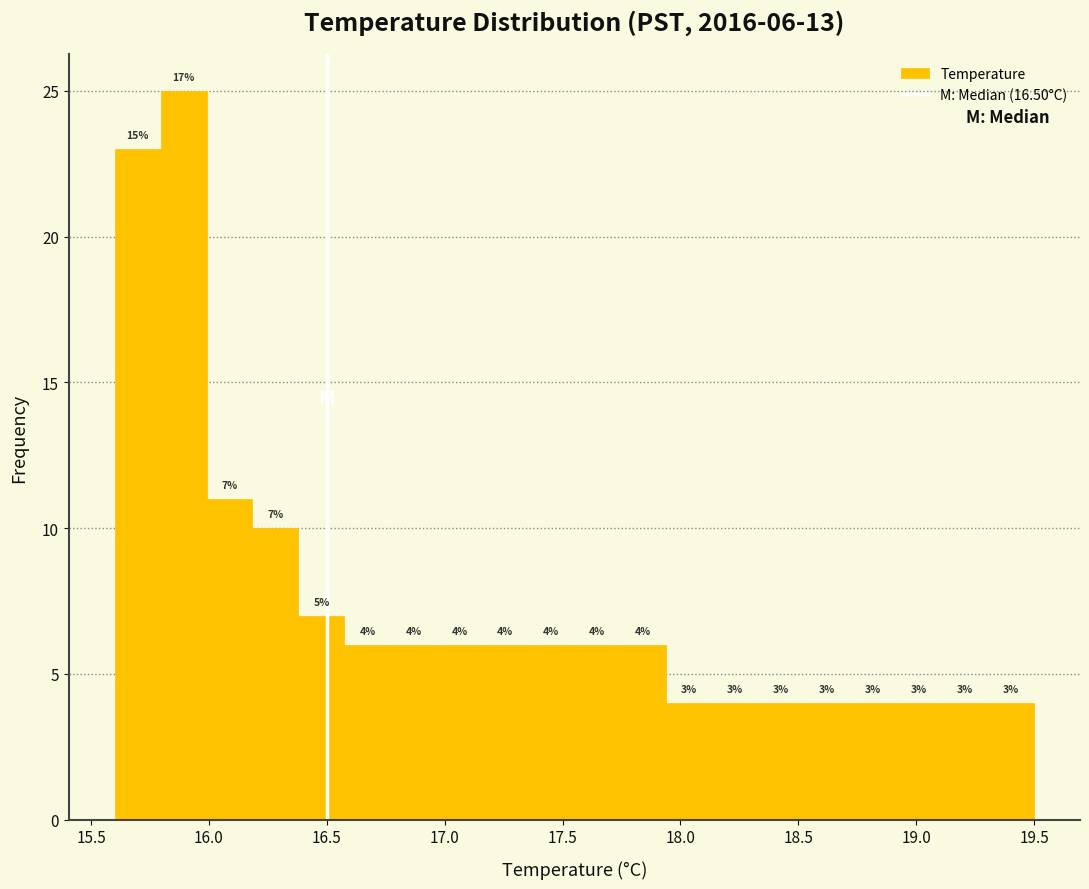

Read against the x-axis, roughly where is the centre of the tallest bar?

15.90